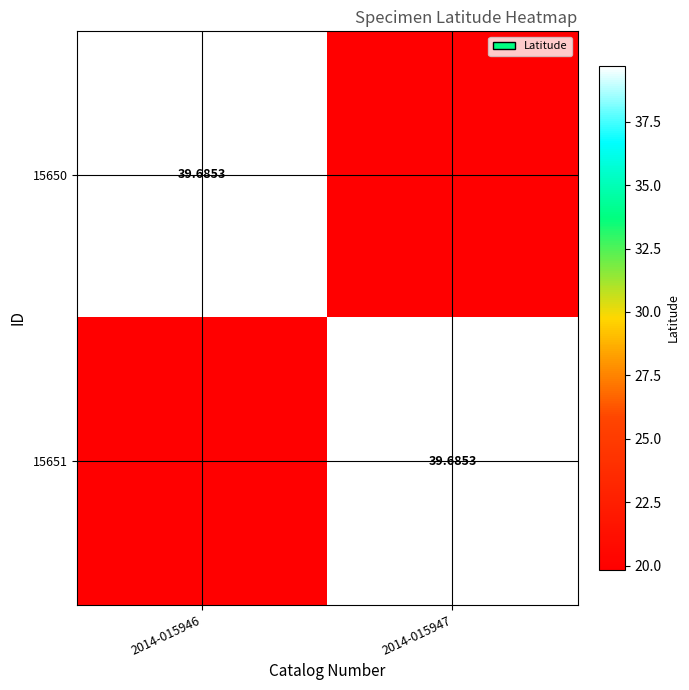

At how many categories does at least one series exceed 34?

2